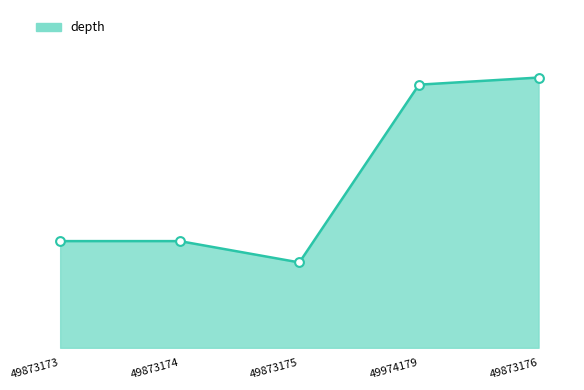

Between 49873176 and 49974179, which is larger?

49873176